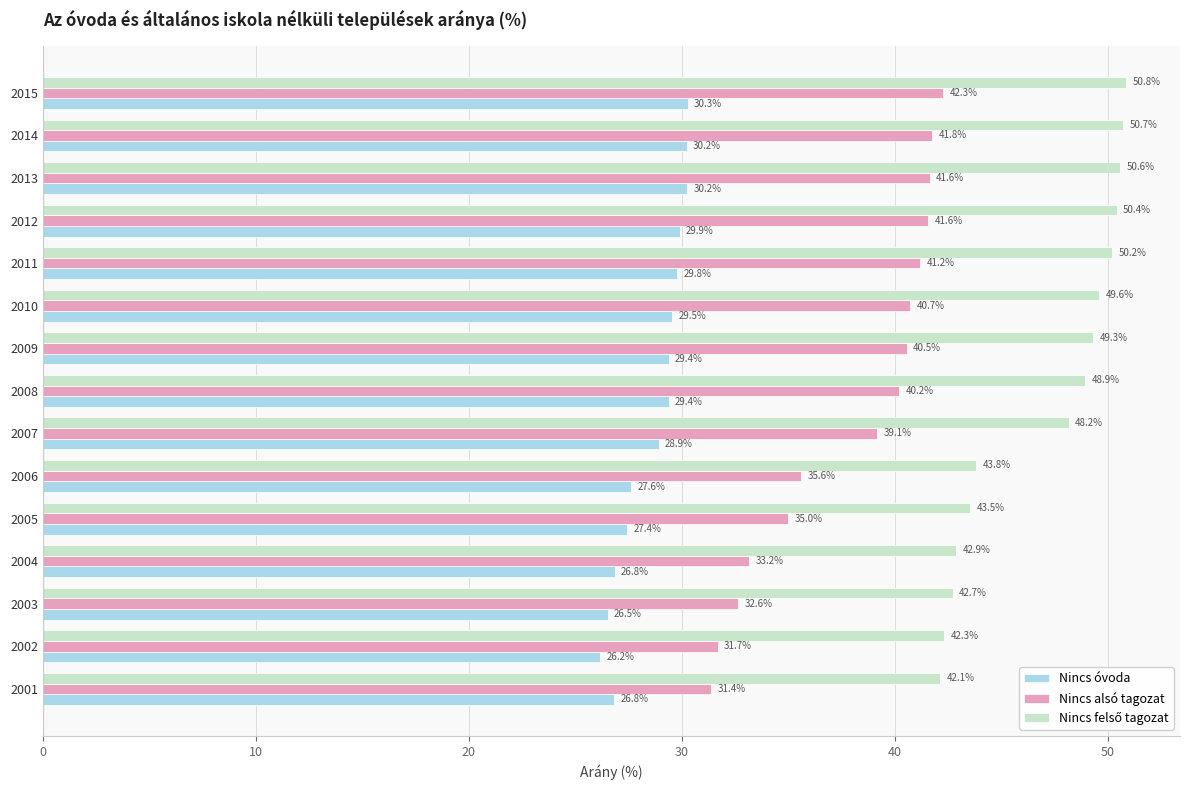

At how many categories does at least one series exceed 49?

7